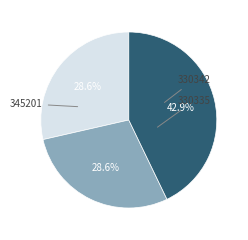

Is there any slice that represents more than half of the pie?

No